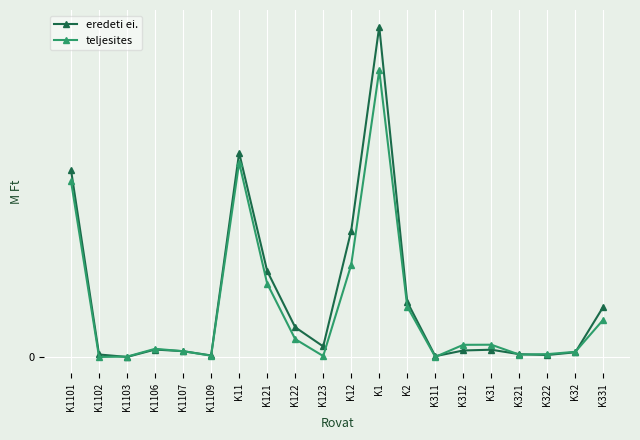

What is the spread (max minus min) of values at K12?

2.9